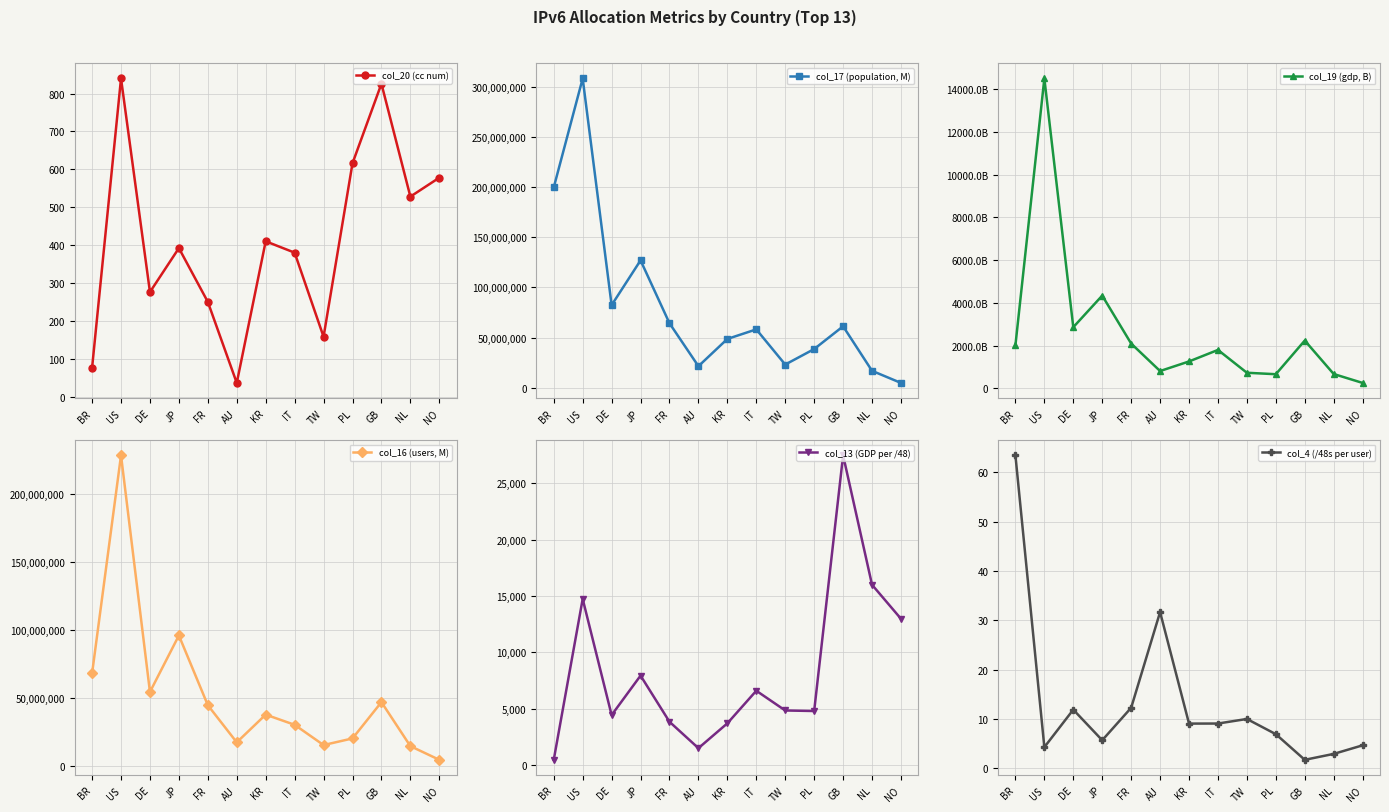

True or false: col_20 (cc num) and col_16 (users, M) intersect in this chart.

False